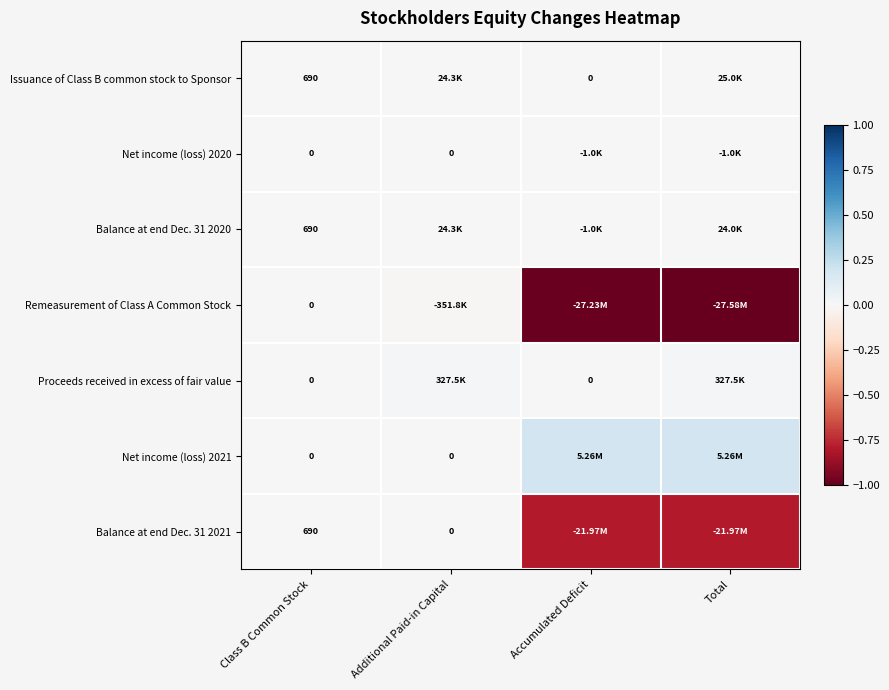

List the series in order of their peak value, lowest first.

Net income (loss) 2020, Remeasurement of Class A Common Stock, Balance at end Dec. 31 2021, Balance at end Dec. 31 2020, Issuance of Class B common stock to Sponsor, Proceeds received in excess of fair value, Net income (loss) 2021